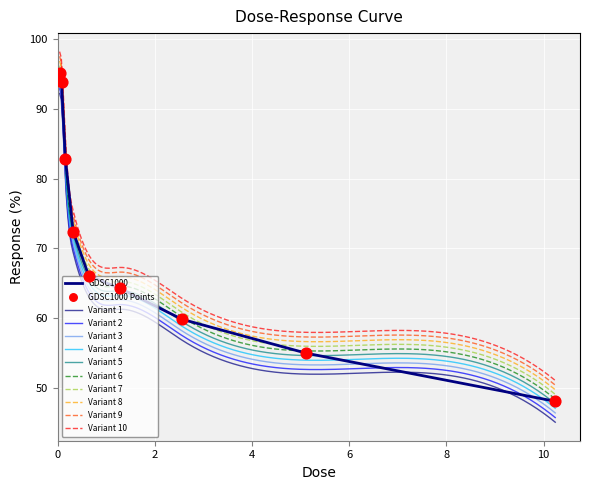

What is the change in value from 0.08 to 10.24?

-45.9